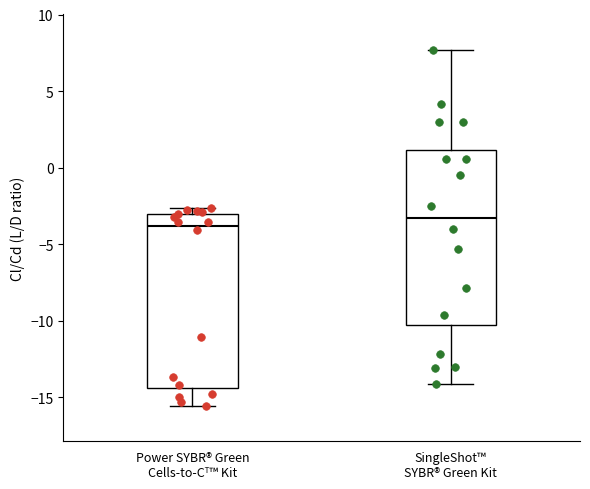

Reading left to right, read every box against the y-axis: the position of its median line, the range the box covers, and the ends of its whiskers. The values are not printed on the chart, so give them approximately, as read against the axis.

Power SYBR® Green Cells-to-Cᵀ™ Kit: median -4.0, box -14.5 to -3.0, whiskers -15.5 to -2.5
SingleShot™ SYBR® Green Kit: median -3.5, box -10.5 to 1.0, whiskers -14.0 to 7.5